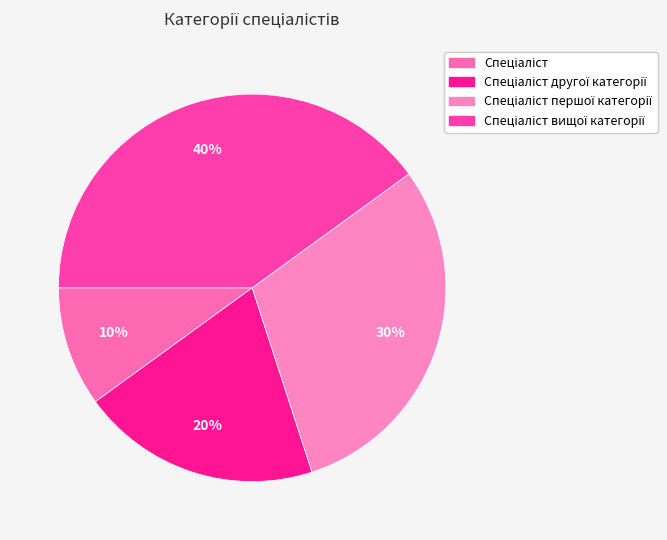

Which slice is the largest?

Спеціаліст вищої категорії